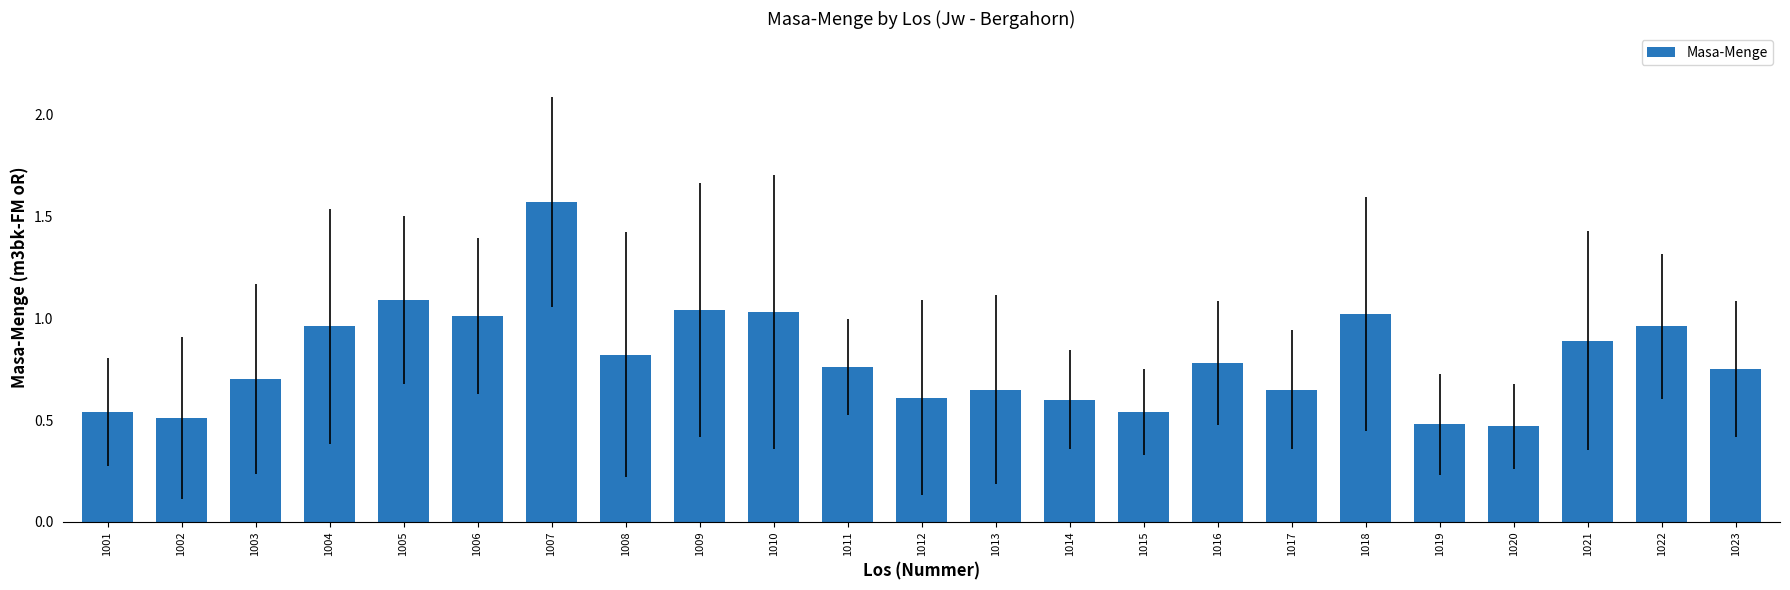

What is the sum of all values?

18.4